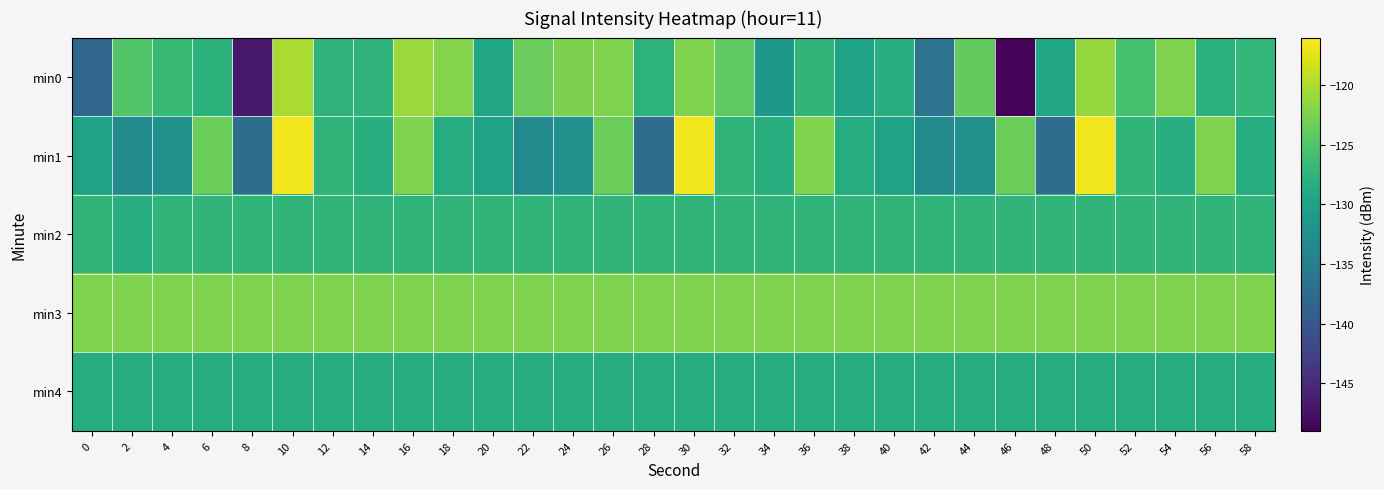

At 38, list the series in order from smallest to largest.

min0, min1, min4, min2, min3